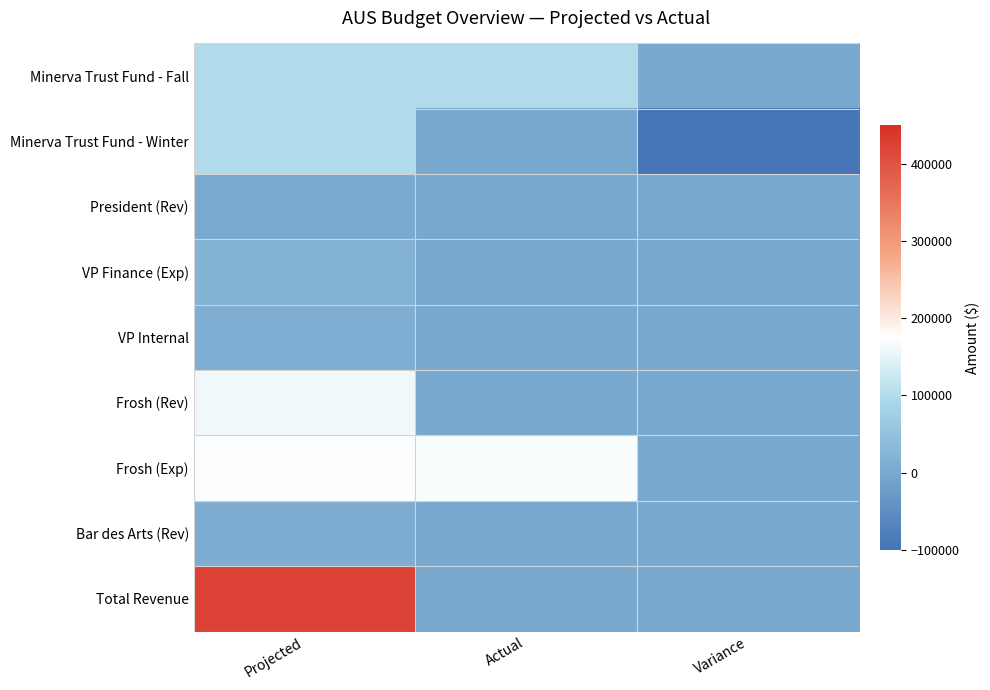

What is the maximum value shown in the chart?

422261.0